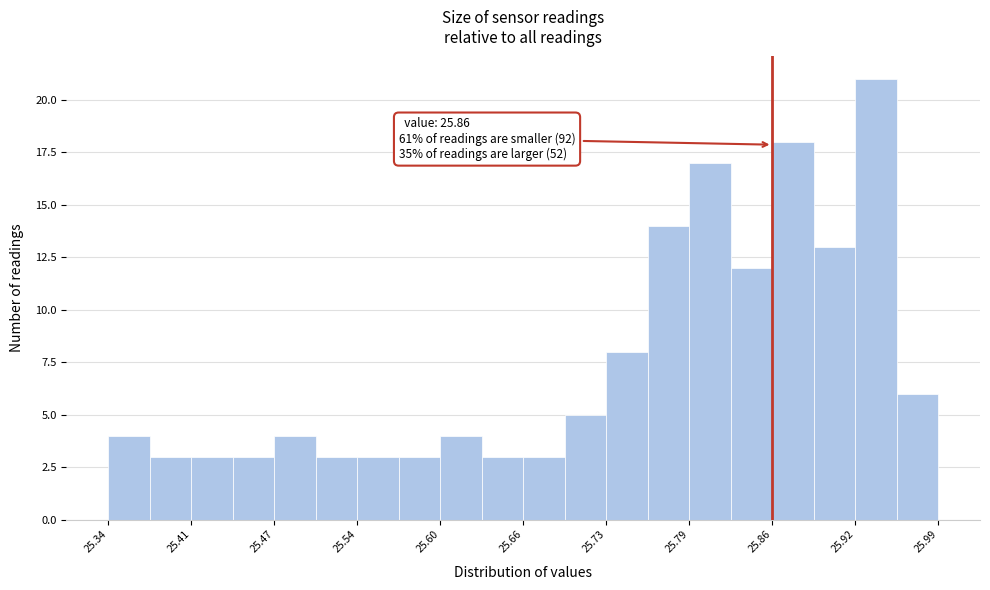

Around what value on the x-axis is the tallest bar? Give the approximate position of its centre, as read against the axis.

25.94